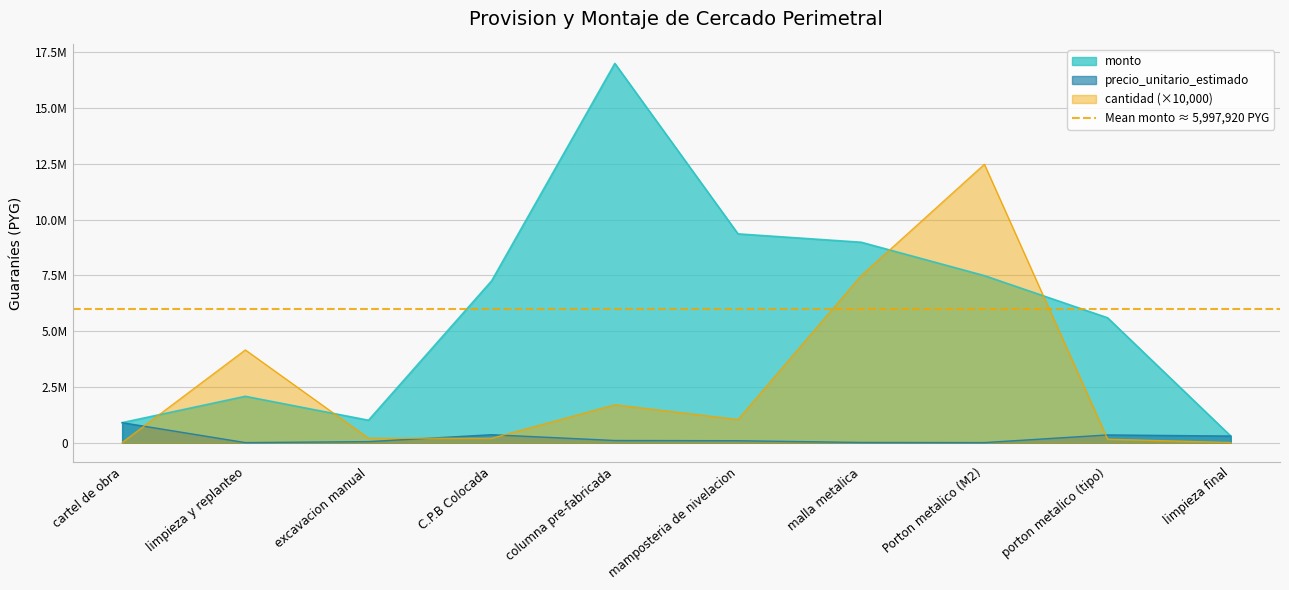

How many values in the monto series exceed 7257600?

4